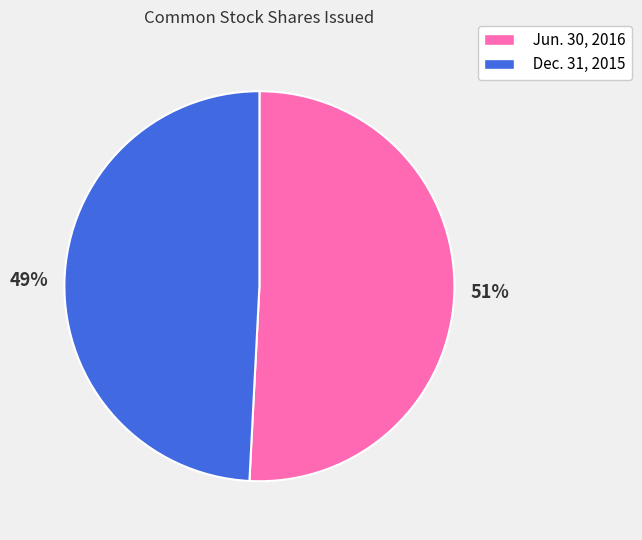

To the nearest percent, what is the difference between the largest and smallest slice percentages?

2%